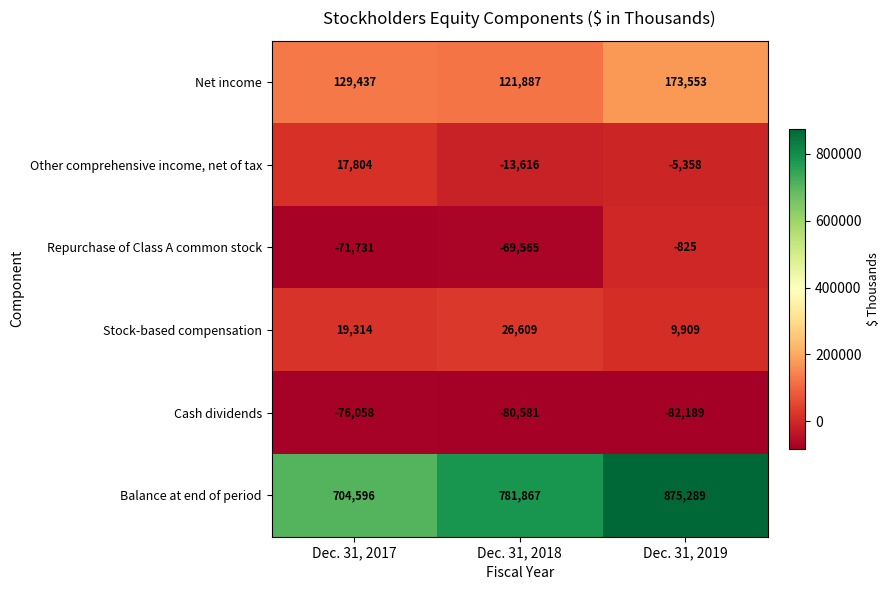

Where does the Other comprehensive income, net of tax series first go above -5358?

Dec. 31, 2017